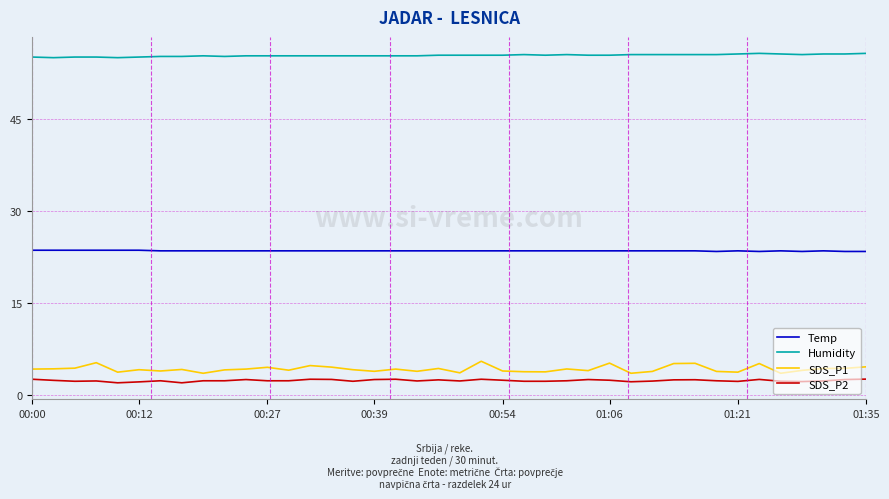

Which series has the largest range (max minus min)?

SDS_P1